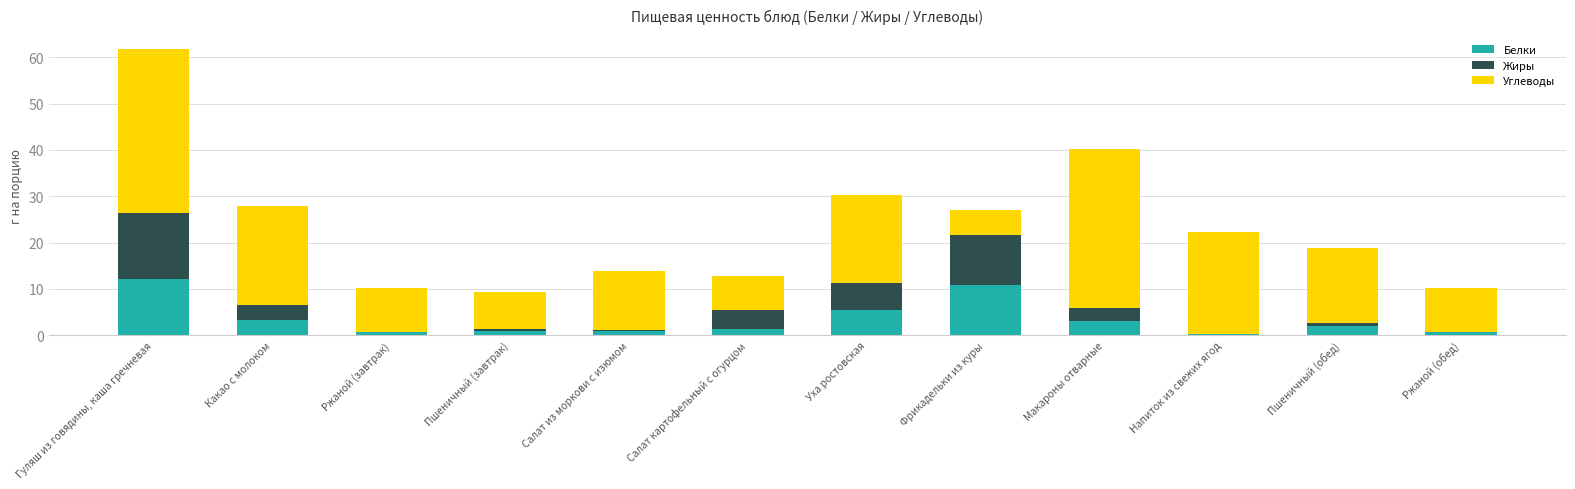

What is the maximum value for Белки?

12.2